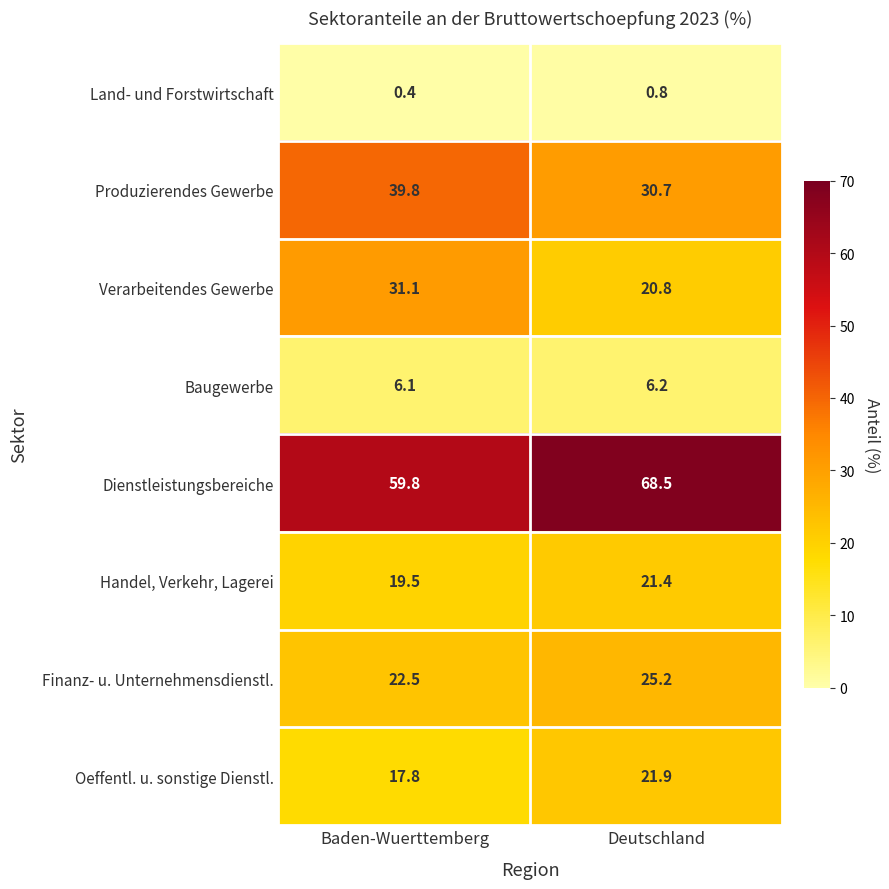

Between Baden-Wuerttemberg and Deutschland, which series saw the biggest shift?

Verarbeitendes Gewerbe